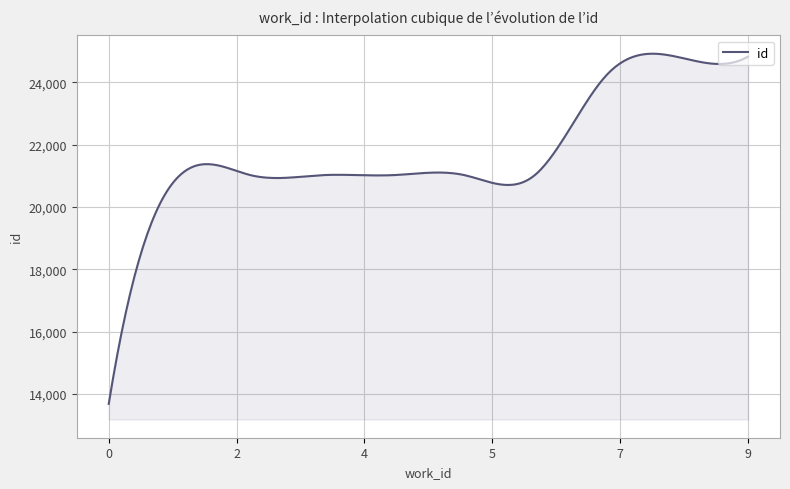

What is the smallest value displayed?

13687.0